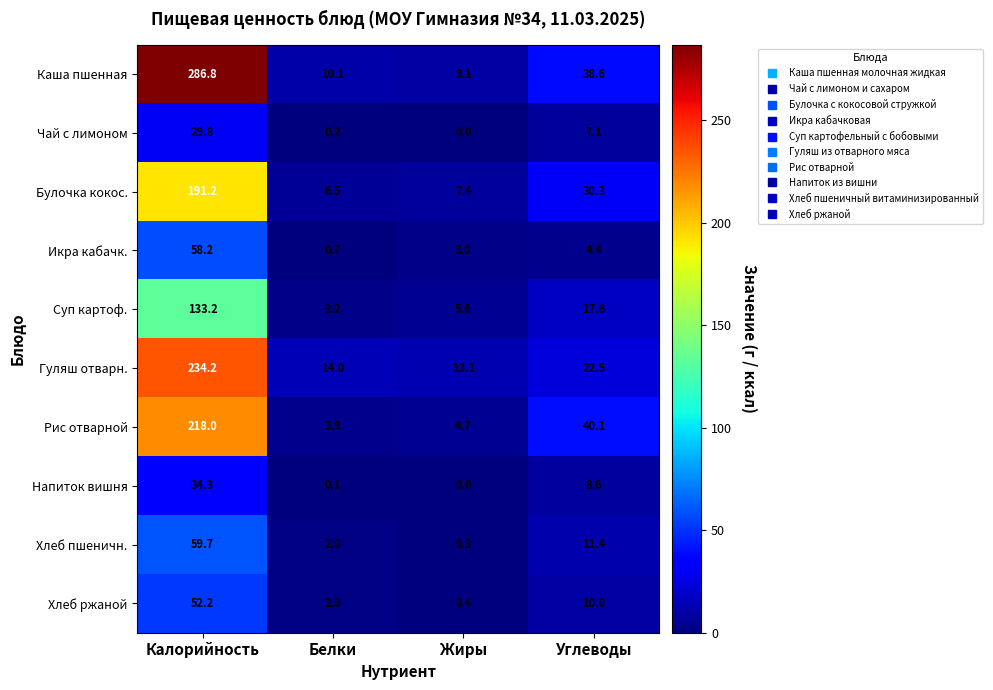

List the series in order of their peak value, lowest first.

Чай с лимоном, Напиток вишня, Хлеб ржаной, Икра кабачк., Хлеб пшеничн., Суп картоф., Булочка кокос., Рис отварной, Гуляш отварн., Каша пшенная